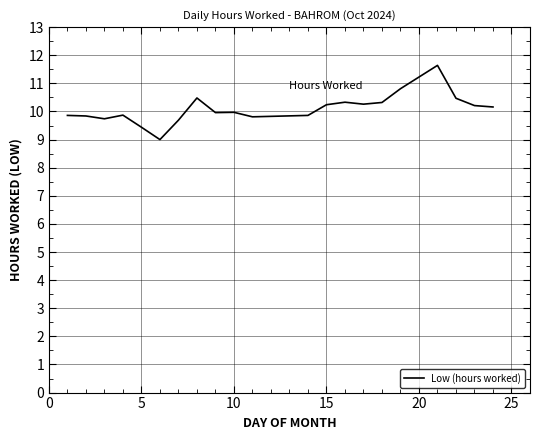

What is the difference between the maximum and minimum values?

2.6